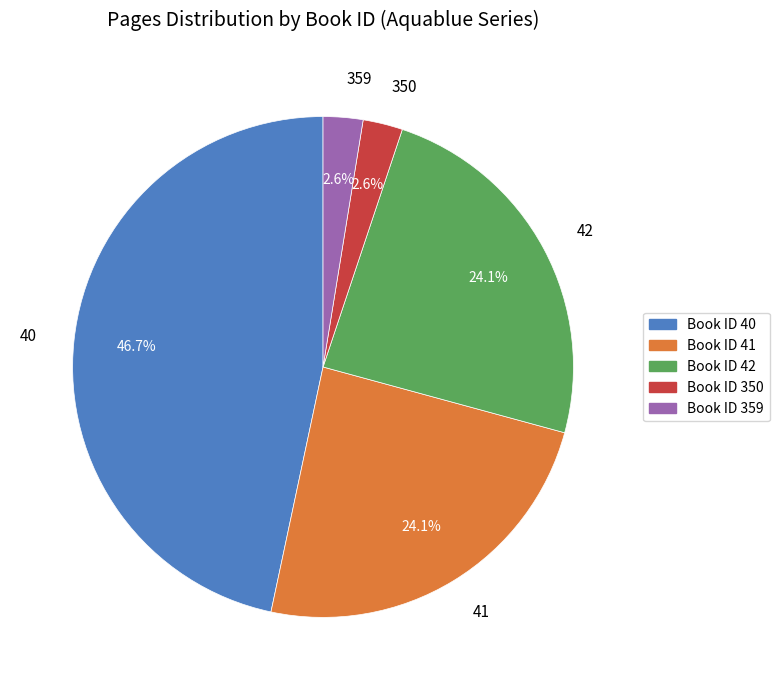

What is the largest slice in the pie chart?

40